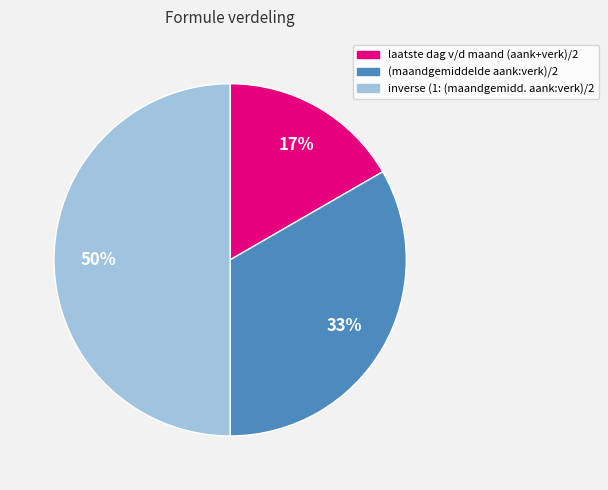

Which has a higher value, inverse (1: (maandgemidd. aank:verk)/2 or (maandgemiddelde aank:verk)/2?

inverse (1: (maandgemidd. aank:verk)/2